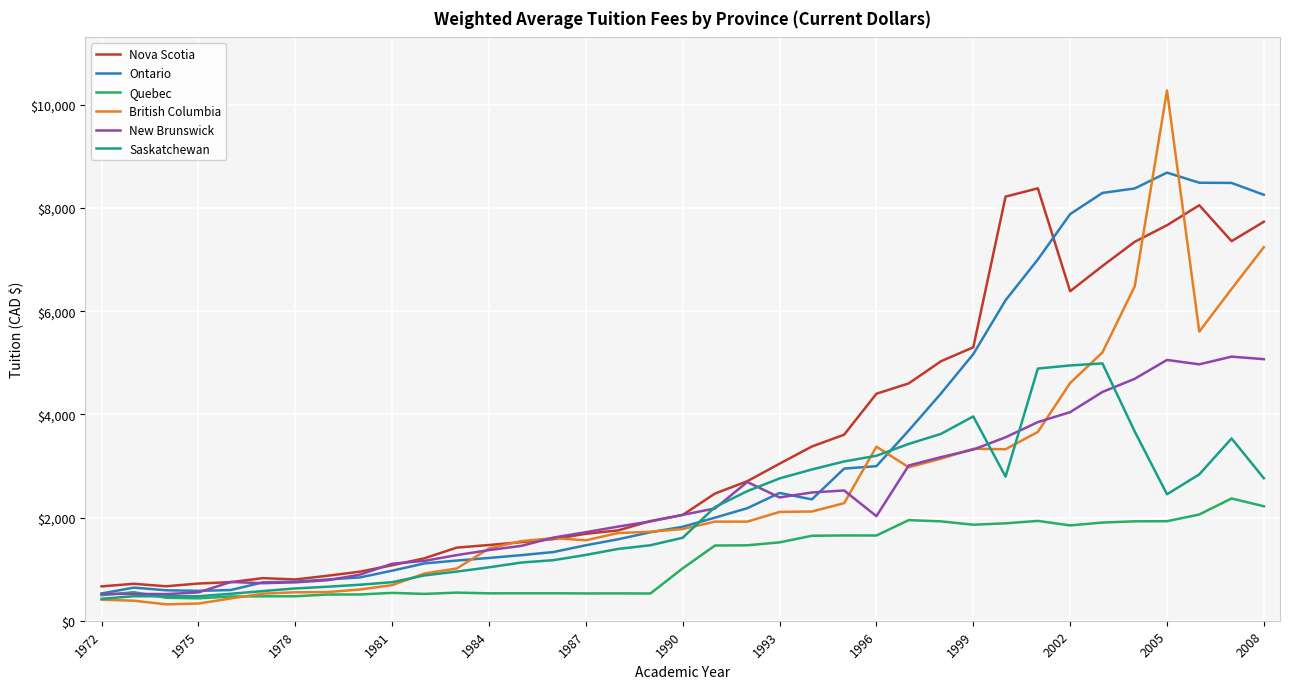

Is this an area chart (filled region under the line)?

No